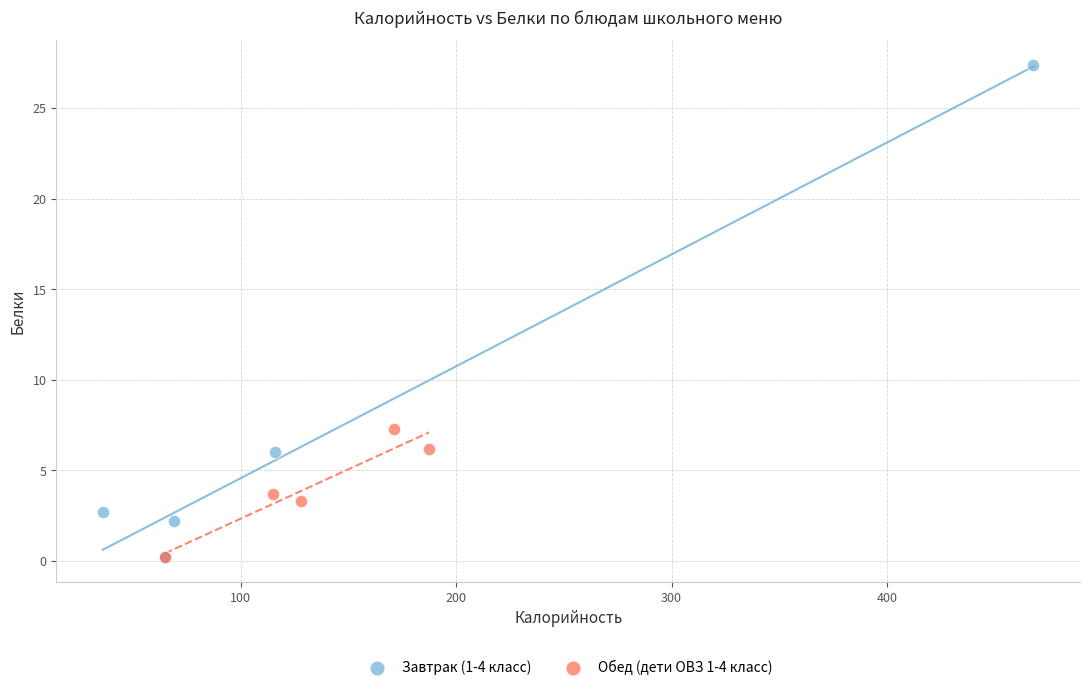

Which series reaches the maximum Y coordinate?

Завтрак (1-4 класс)